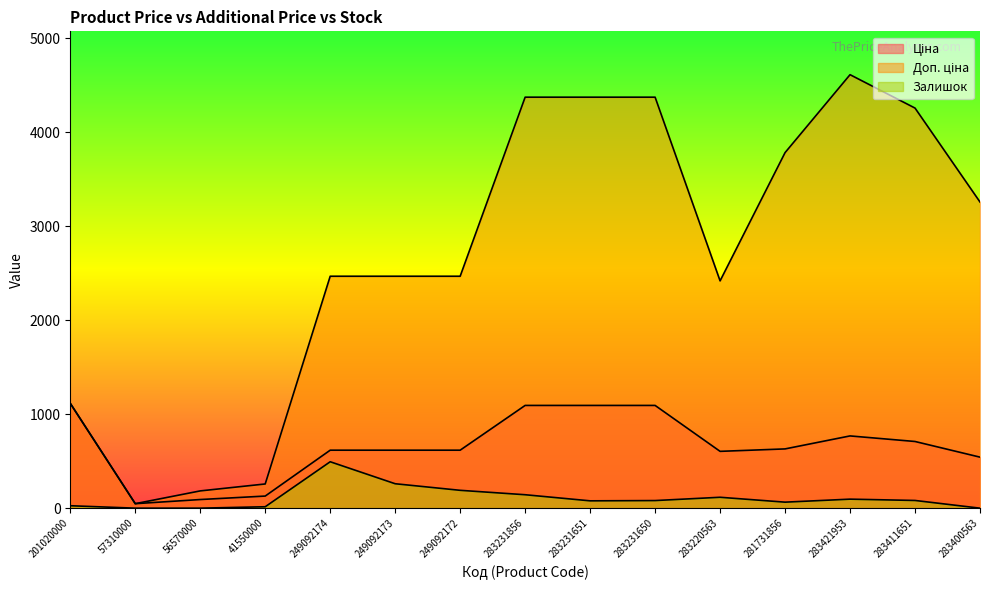

At which label is Залишок closest to 247?

249092173